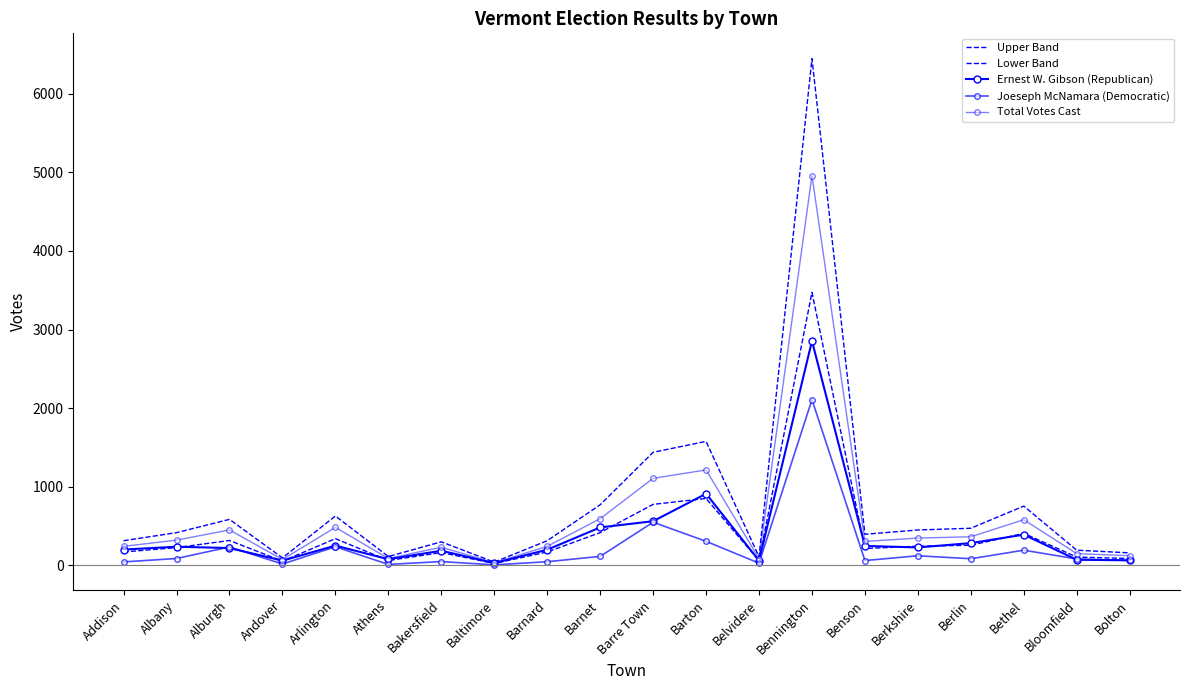

What value does the Joeseph McNamara (Democratic) series have at Bloomfield?

78.0